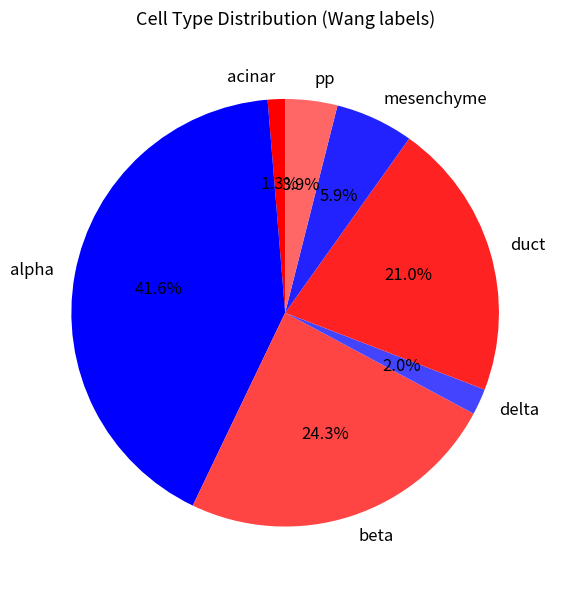

How many slices are in this pie chart?

7